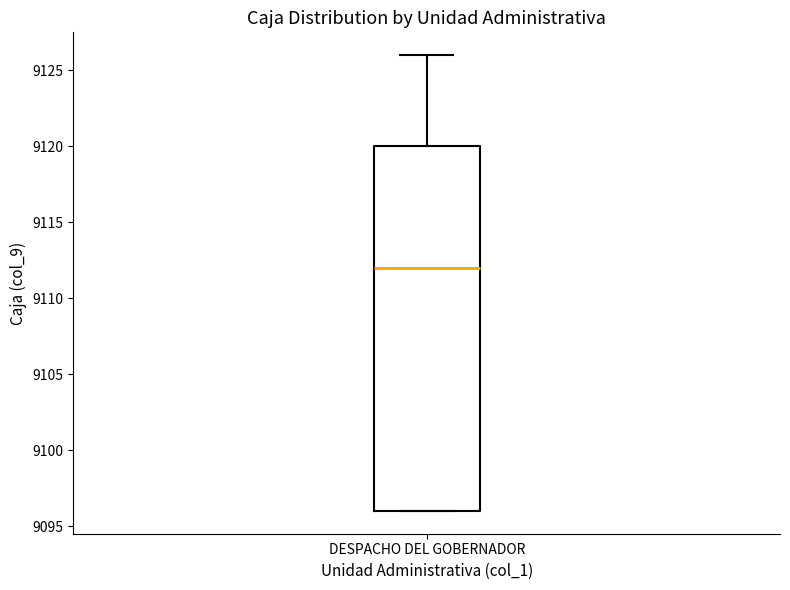

Read this box plot against the y-axis: the position of the median line, the range covered by the box, and the ends of both whiskers. The values are not printed on the chart, so give them approximately, as read against the axis.

median 9112, box 9096 to 9120, whiskers 9096 to 9126